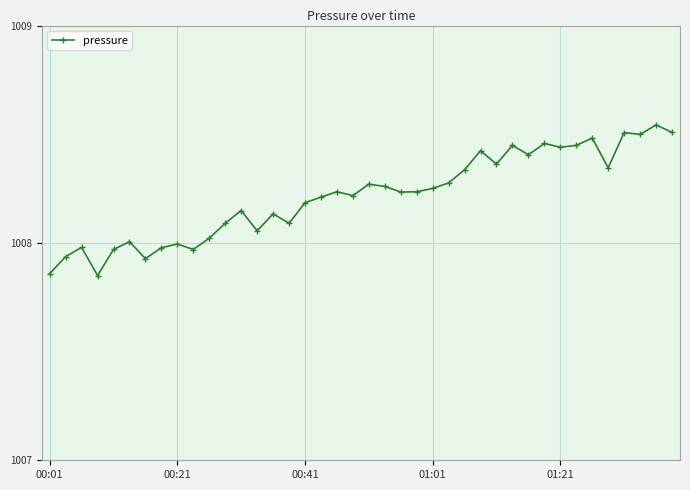

What is the sum of all values?

40328.6